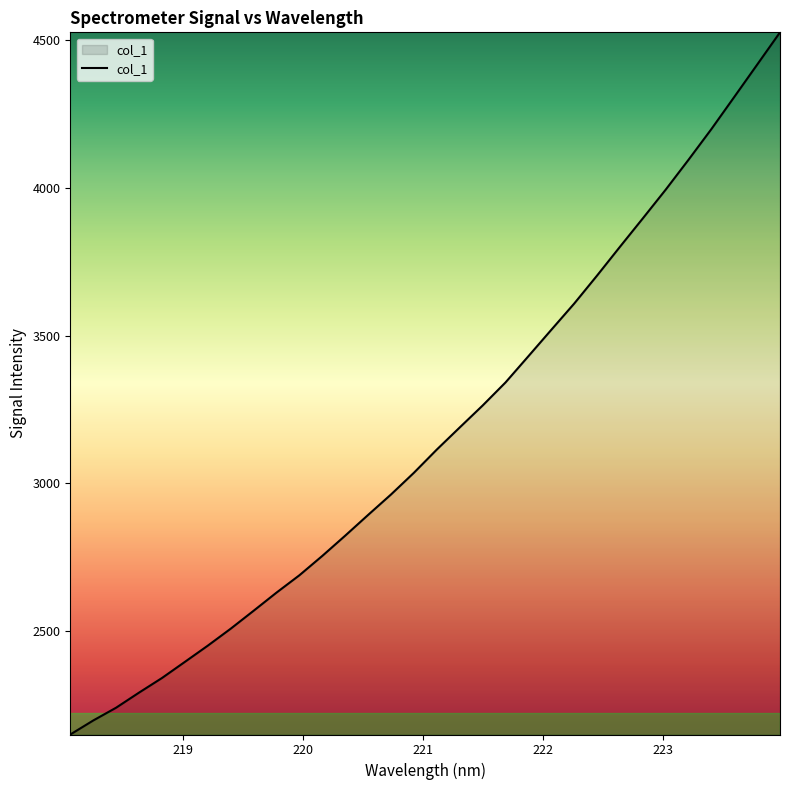

Does the chart display data point markers on the line(s)?

No